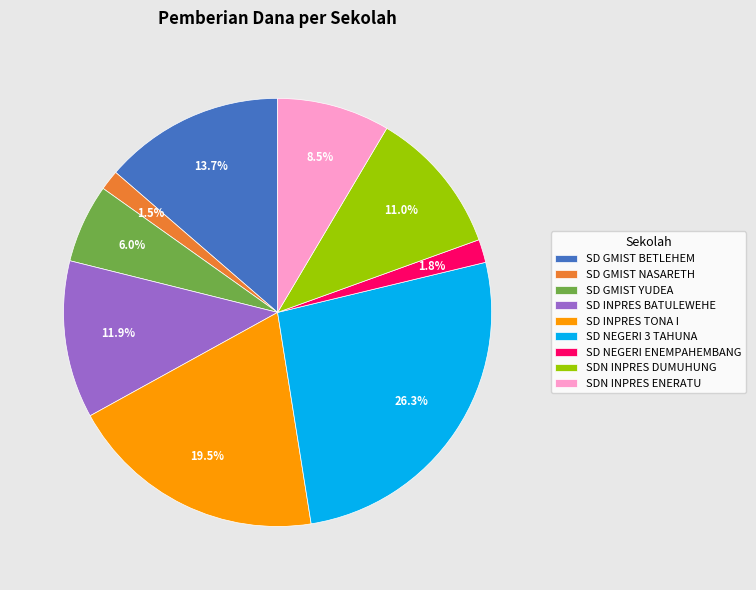

Is it true that SDN INPRES ENERATU is 23% of the pie?

False